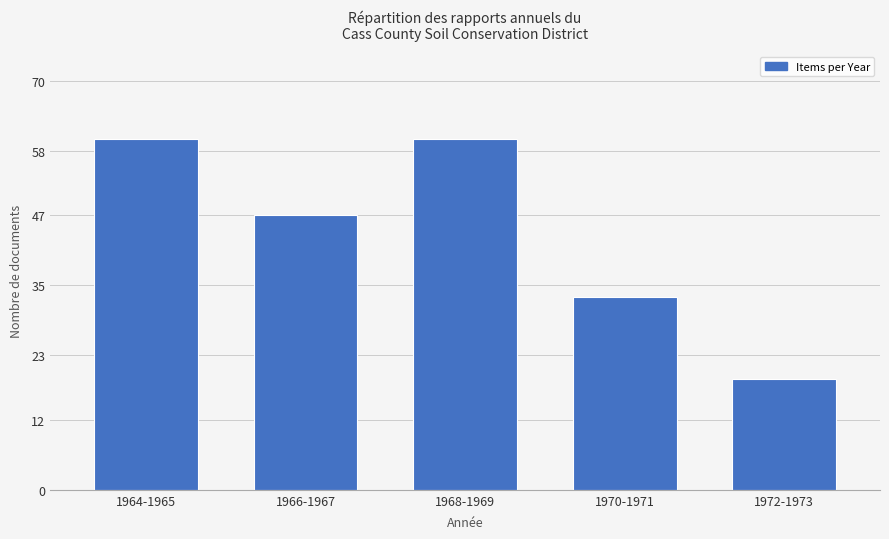

What is the sum of the values at 1970-1971 and 1972-1973?

52